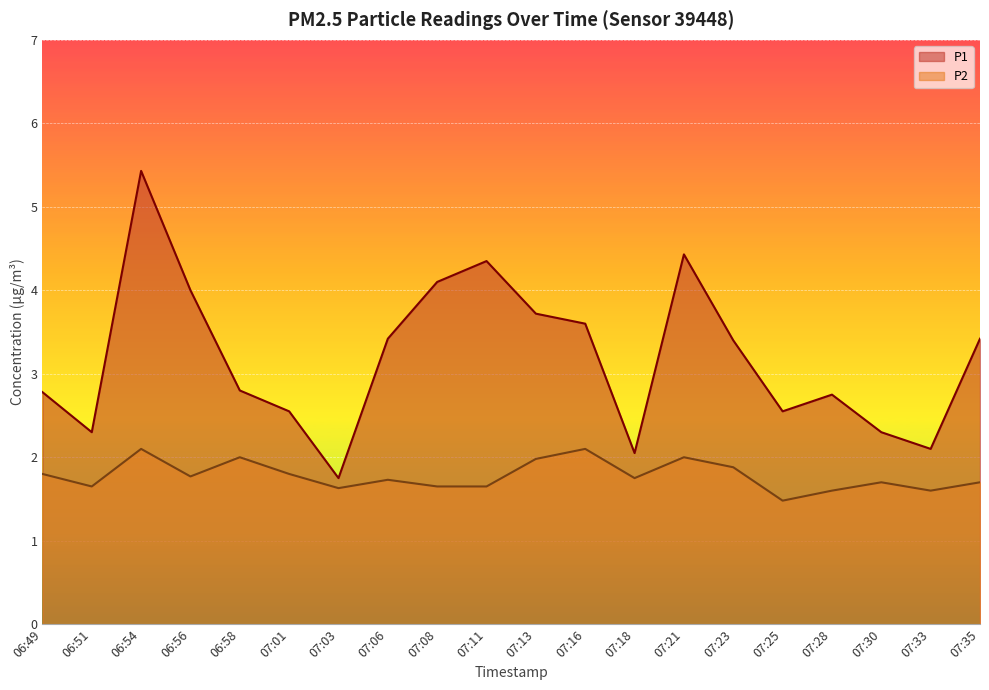

At how many categories does at least one series exceed 4?

4